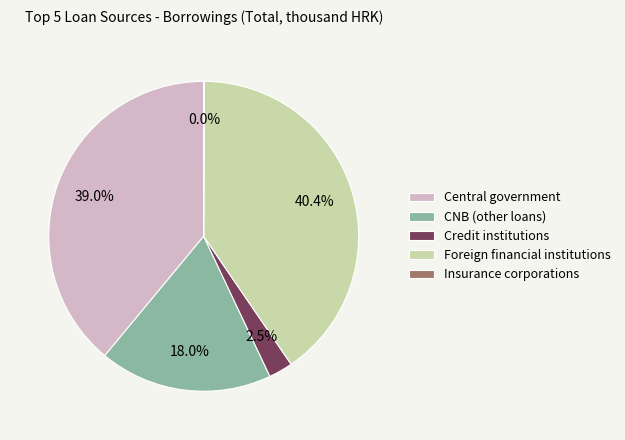

What is the largest slice in the pie chart?

Foreign financial institutions